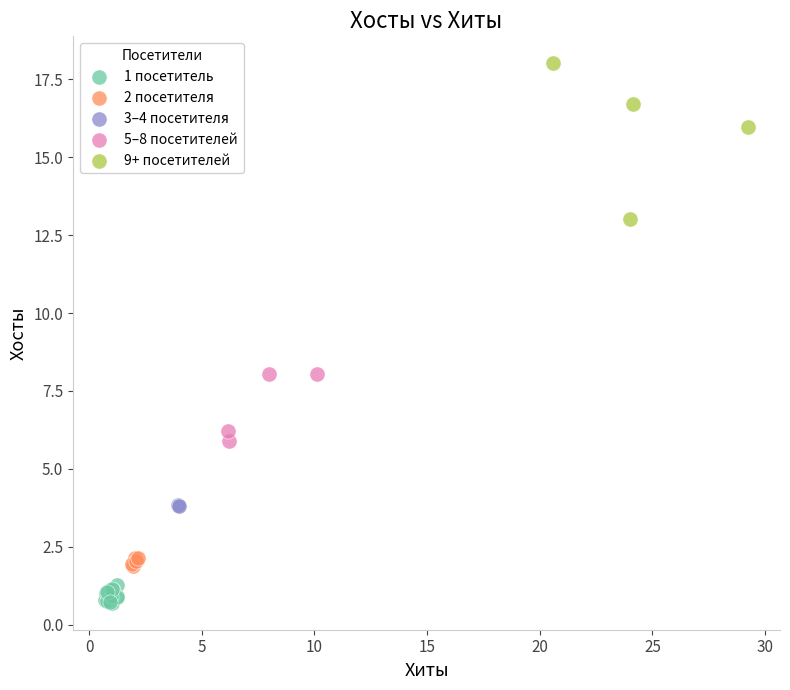

Which series reaches the minimum Y coordinate?

1 посетитель